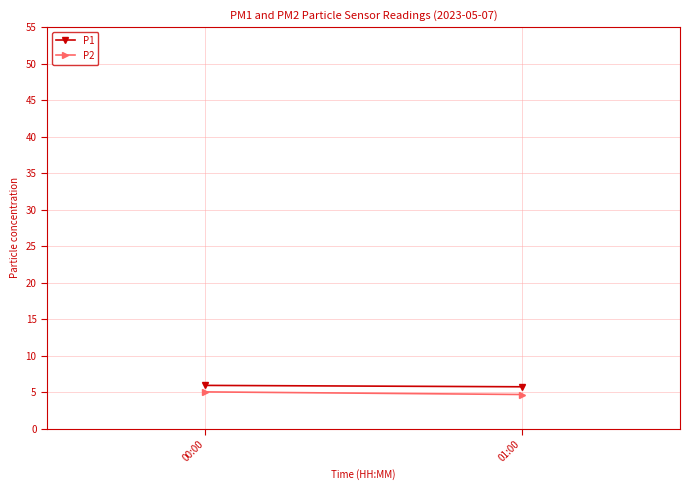

Between 00:00 and 01:00, which series saw the biggest shift?

P2